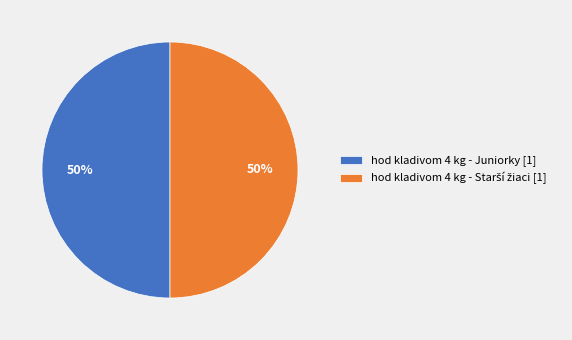

To the nearest percent, what is the difference between the largest and smallest slice percentages?

0%